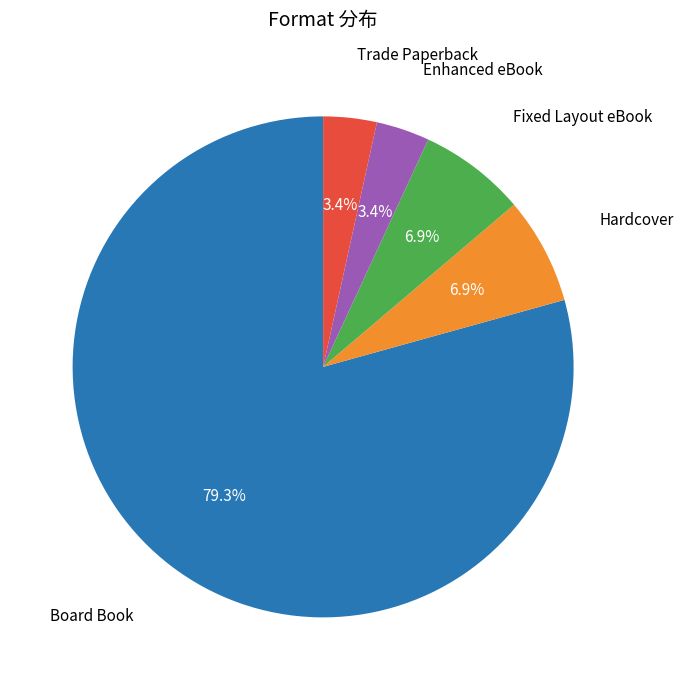

Does any single category account for the majority?

Yes